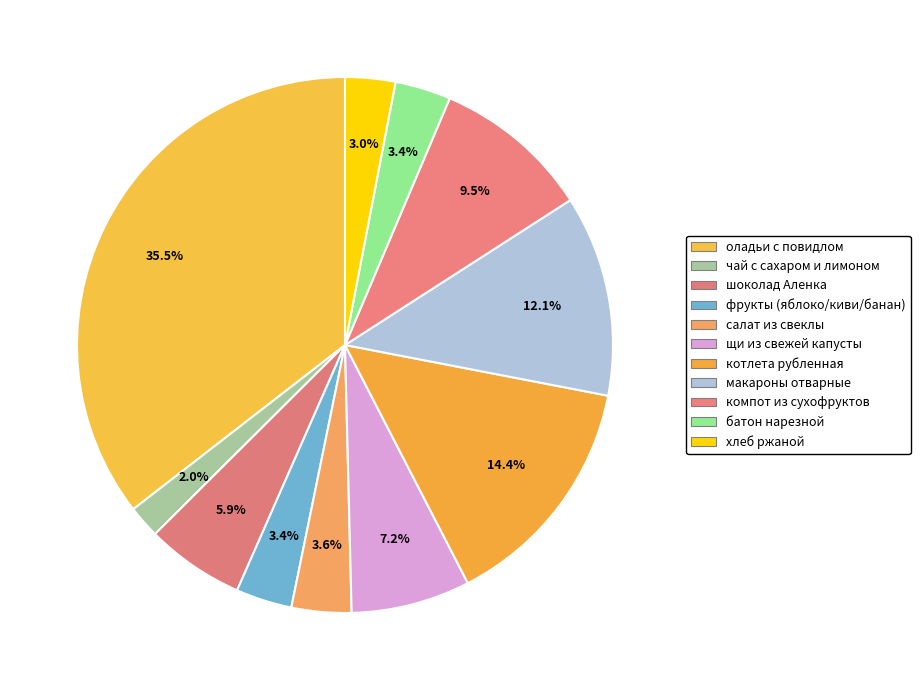

Which category has the biggest portion of the pie?

оладьи с повидлом